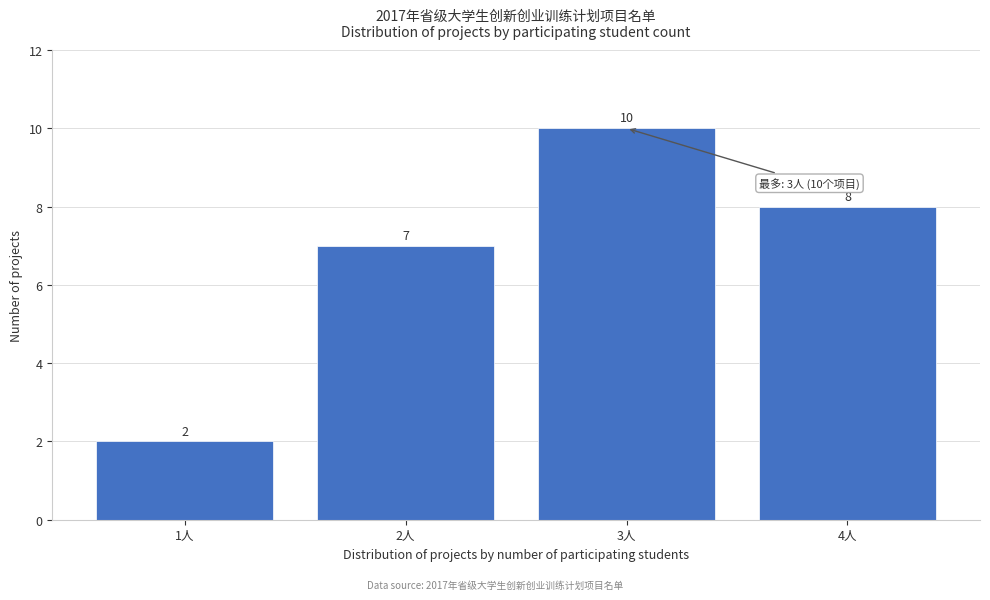

Reading left to right, transcribe this chart: for each bar, give the range it covers on the x-axis and its height.

0.5 to 1.5: 2
1.5 to 2.5: 7
2.5 to 3.5: 10
3.5 to 4.5: 8